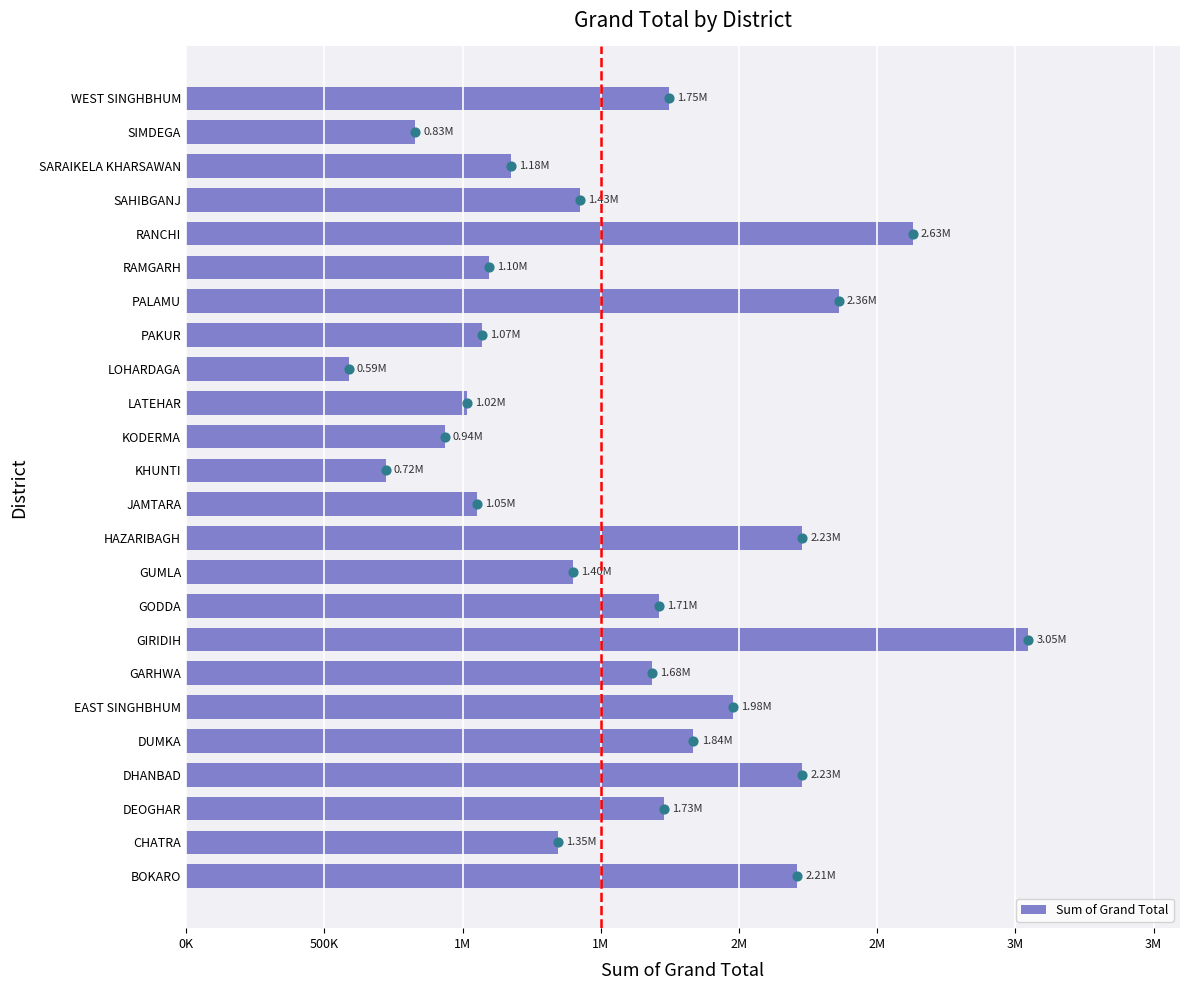

Between EAST SINGHBHUM and GODDA, which is larger?

EAST SINGHBHUM